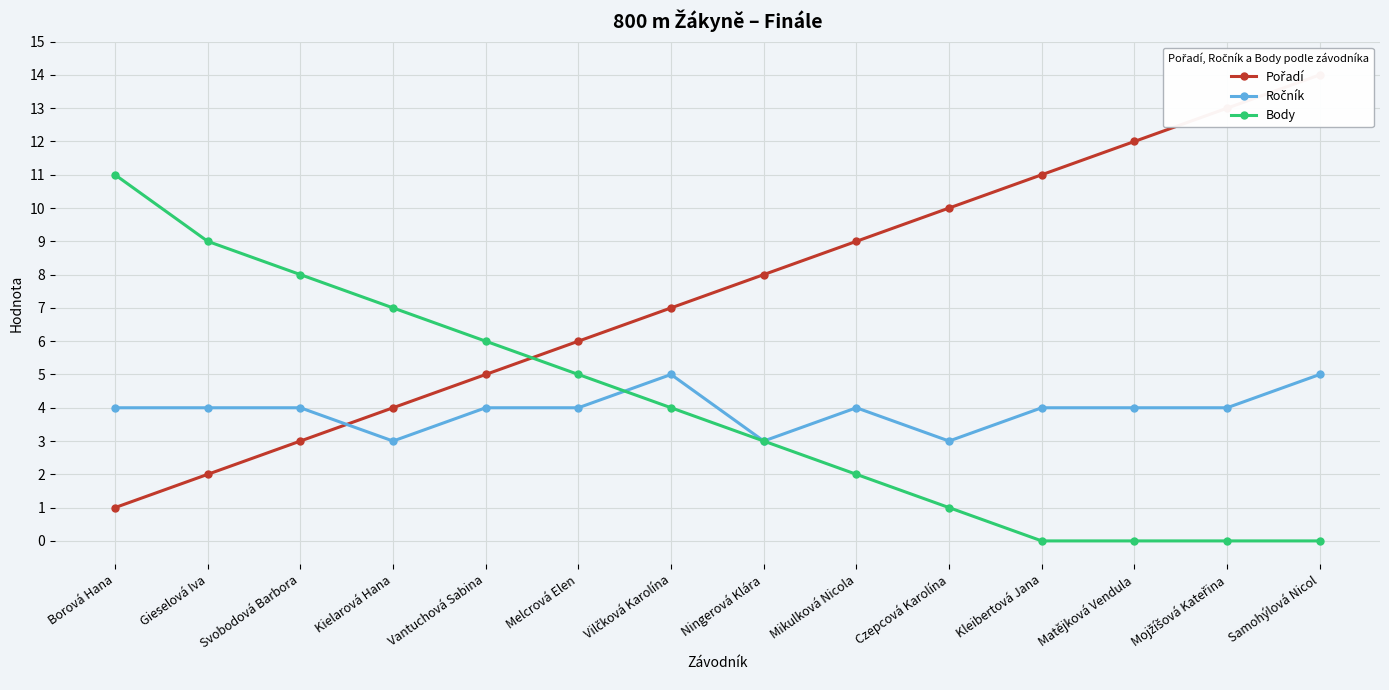

Which series has the widest spread of values?

Pořadí